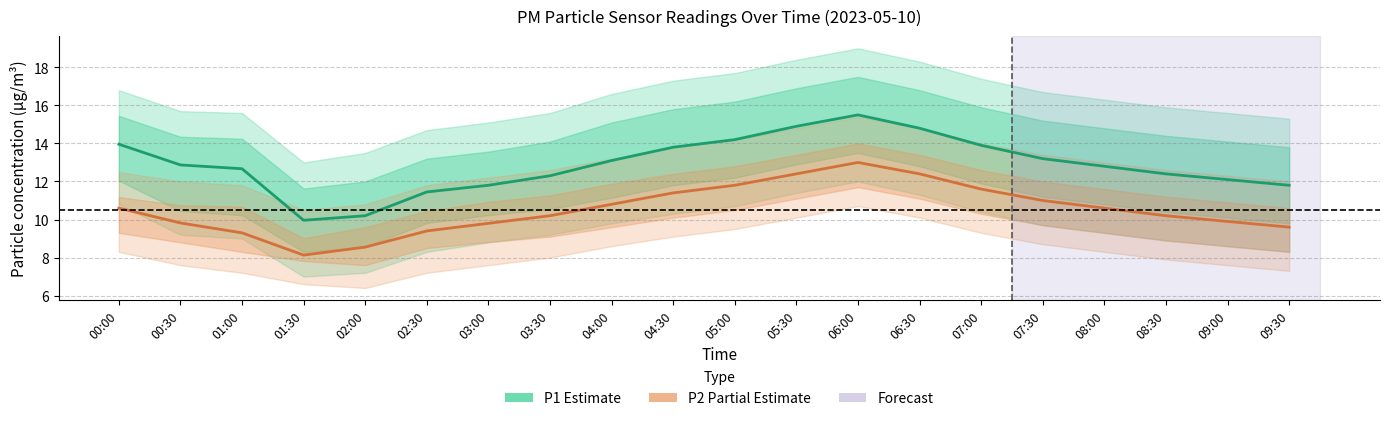

Where is P1 (PM10) nearest to the value 12?

09:00